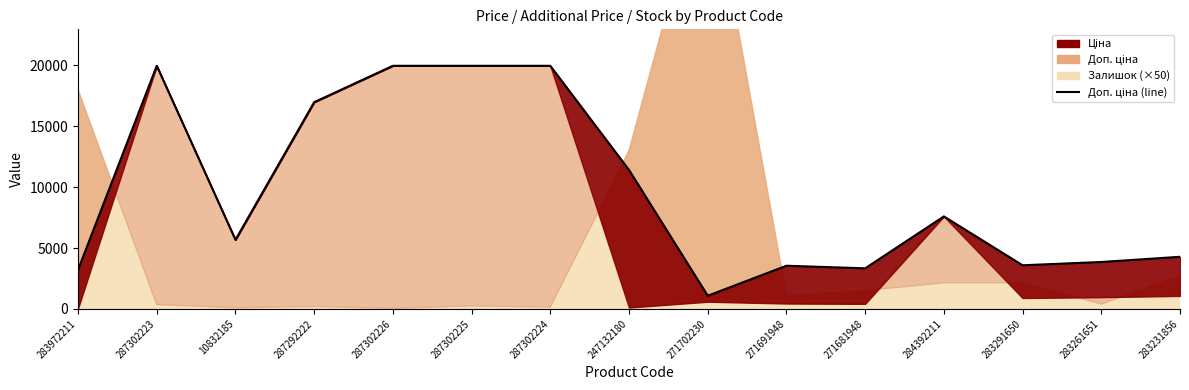

True or false: the data has more than 0 interior local peaks.

True